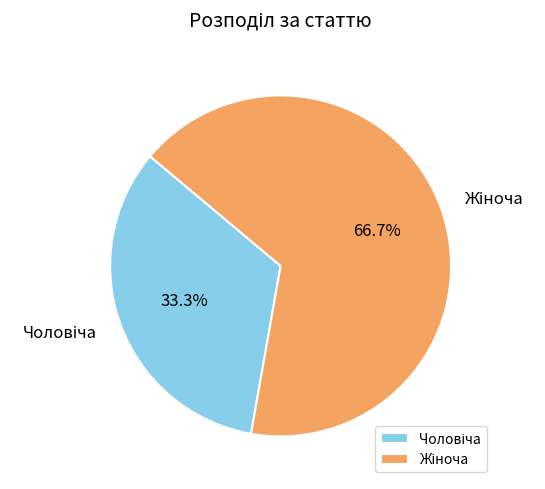

Is there any slice that represents more than half of the pie?

Yes